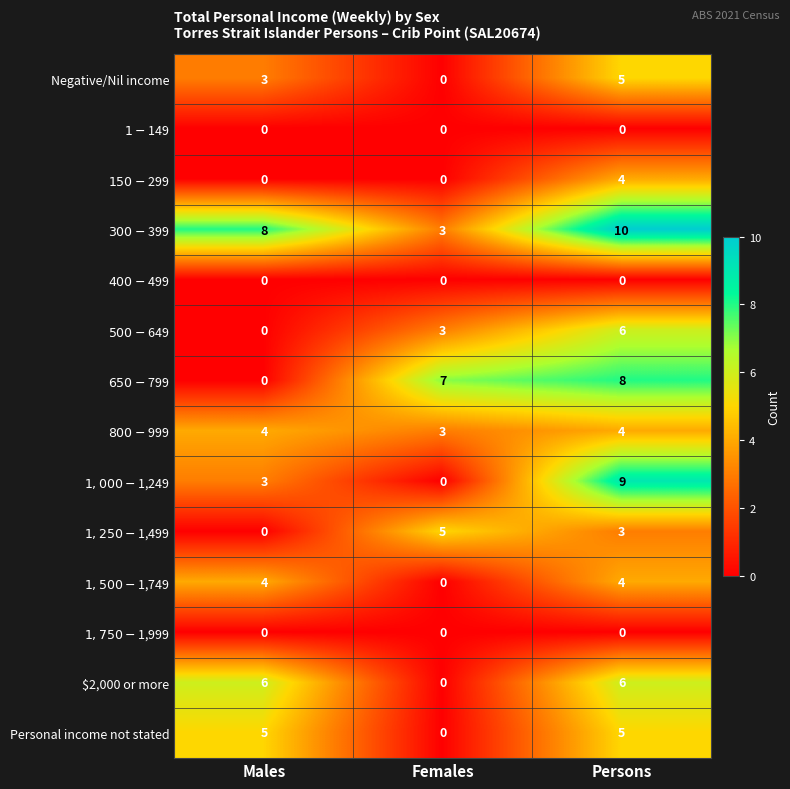

What is the maximum value shown in the chart?

10